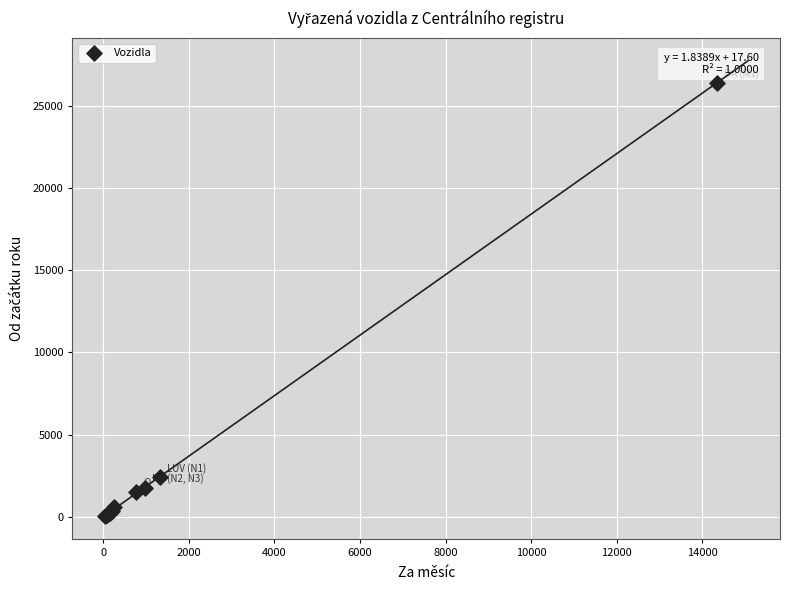

What Y value in the scatter plot is closest to 13233?

2405